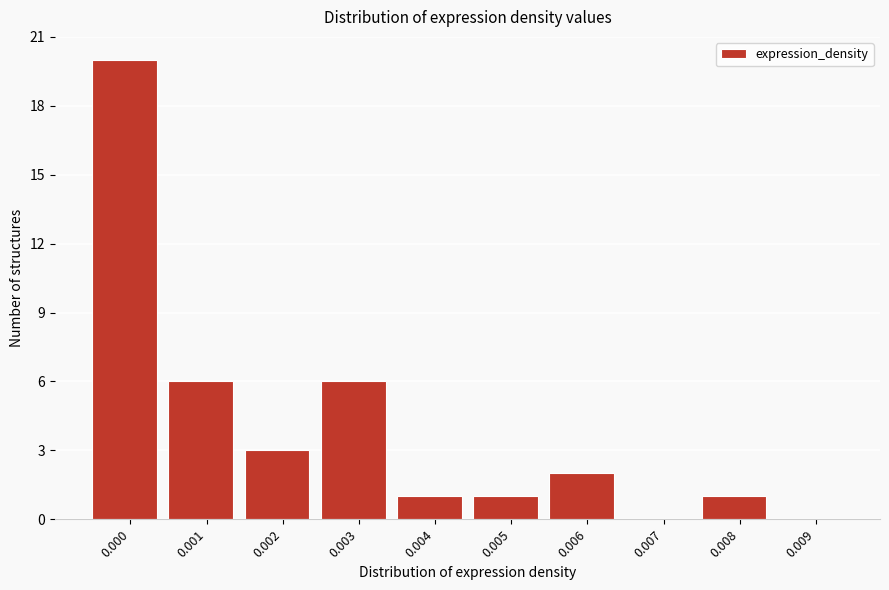

Reading right to left, what are all the values shown in this chart?

0.009=0	0.008=1	0.007=0	0.006=2	0.005=1	0.004=1	0.003=6	0.002=3	0.001=6	0.000=20